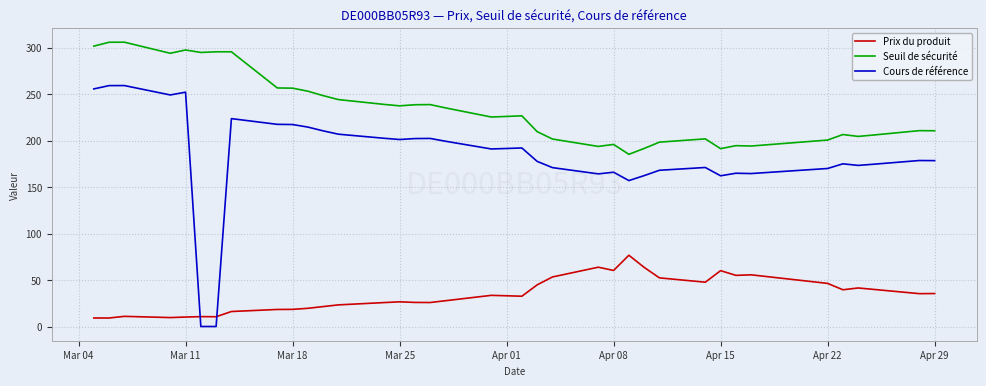

What is the maximum value shown in the chart?

305.7